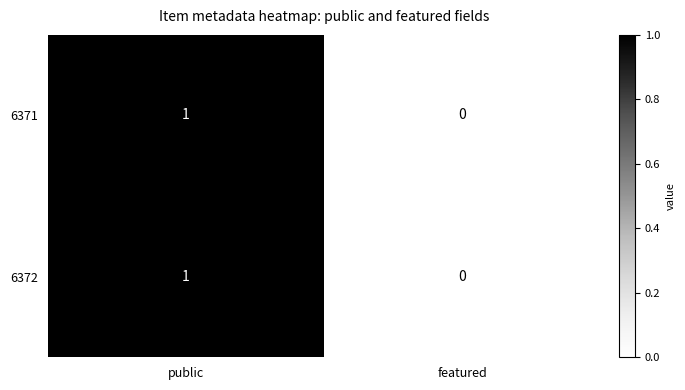

What is the greatest value displayed?

1